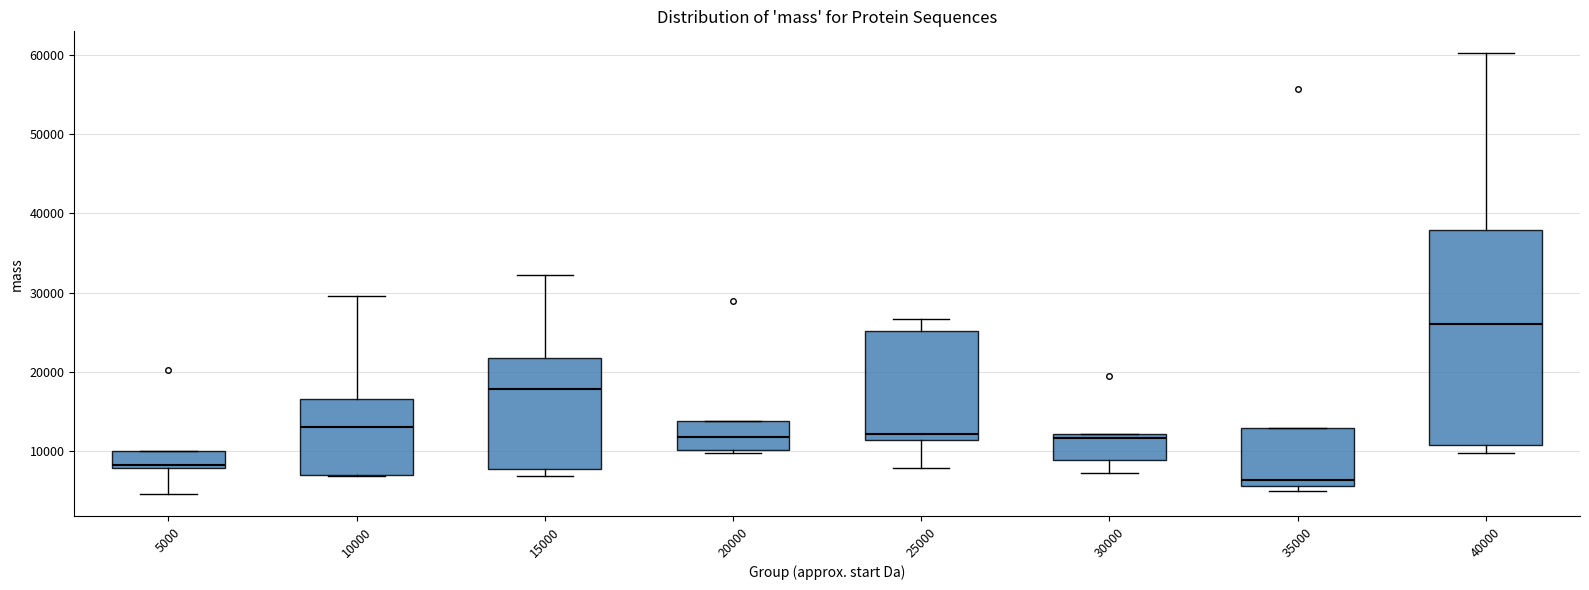

Which box is the tallest, from its lower edge to its upper edge?

40000